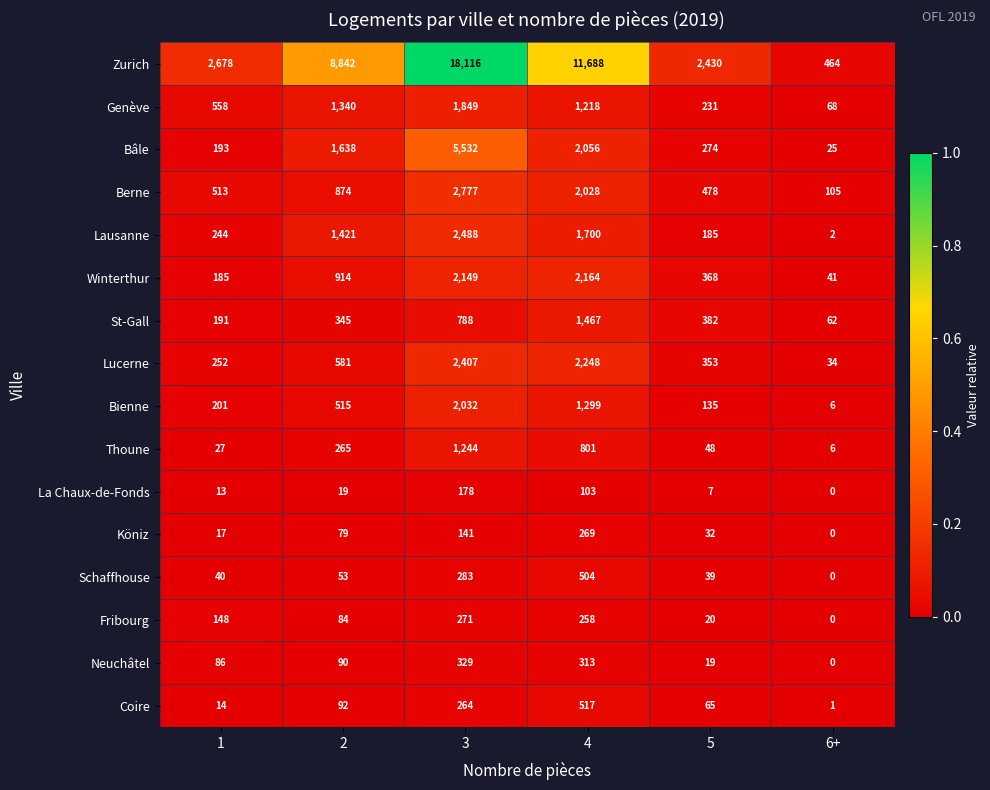

What is the spread (max minus min) of values at 2?

8823